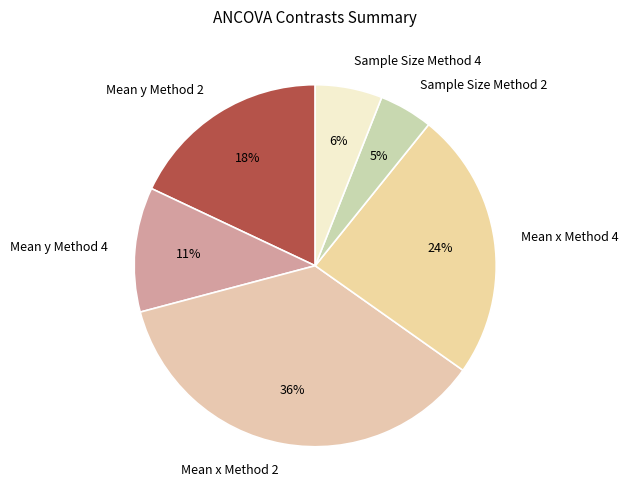

How many segments does this pie chart have?

6